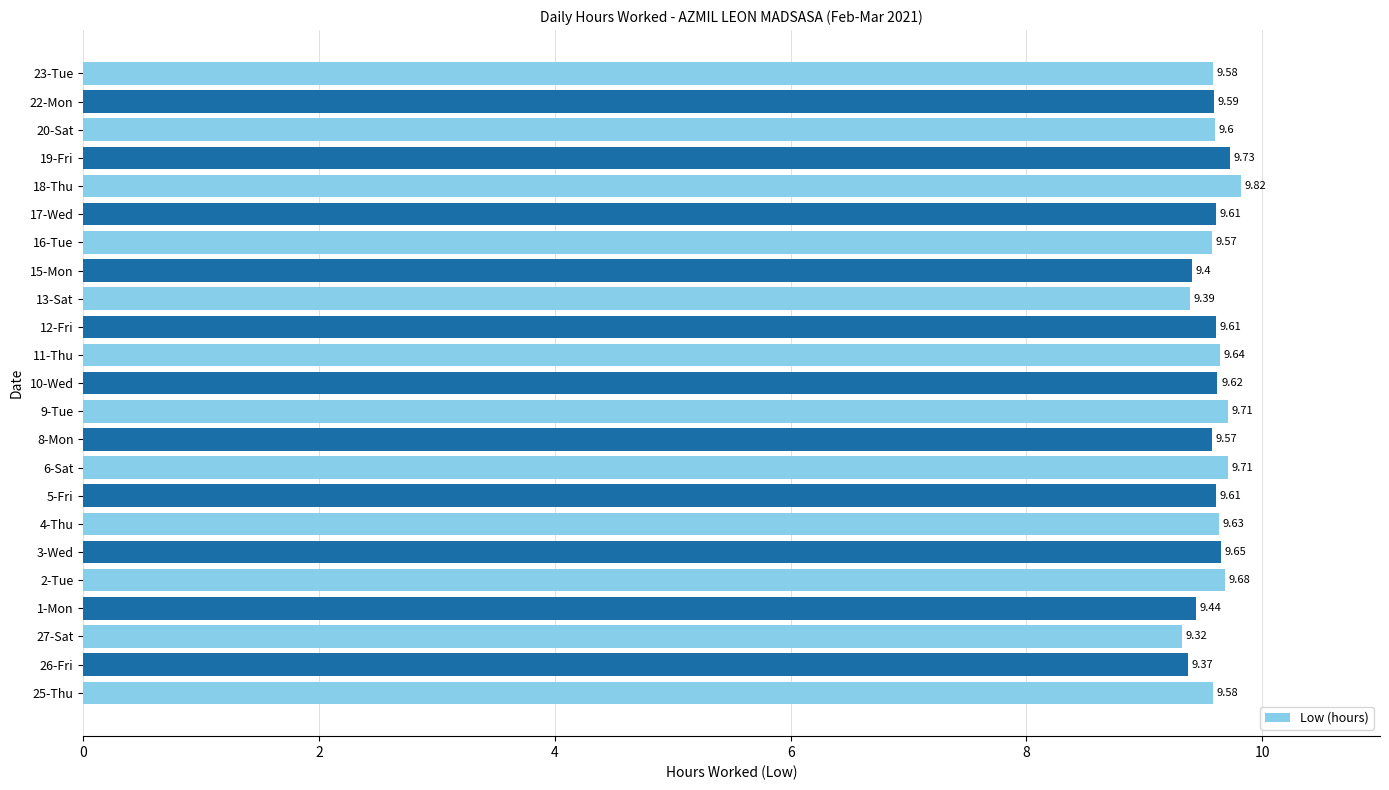

What is the change in value from 11-Thu to 18-Thu?

+0.2